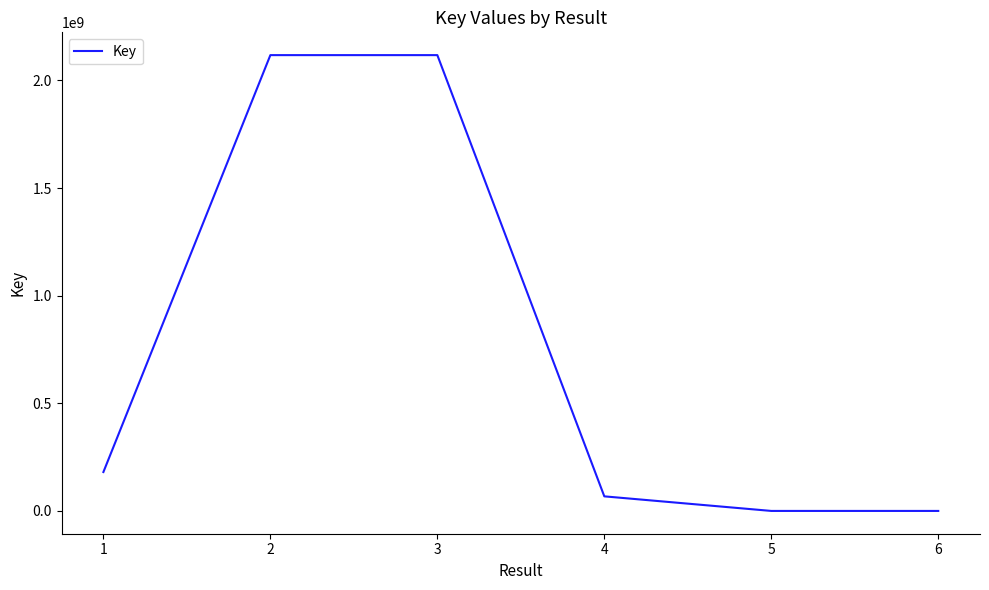

How many interior local peaks (higher than both neighbors) does the data have?

1